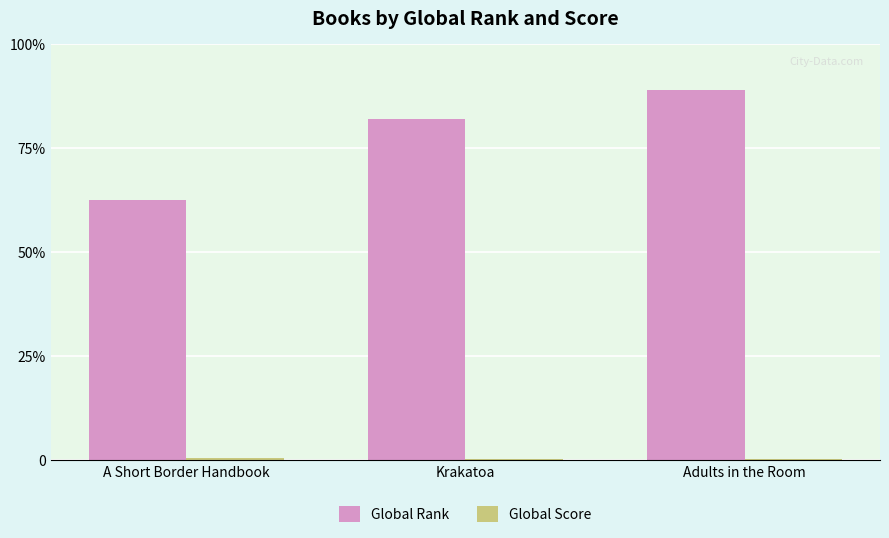

Which series has the largest range (max minus min)?

Global Rank